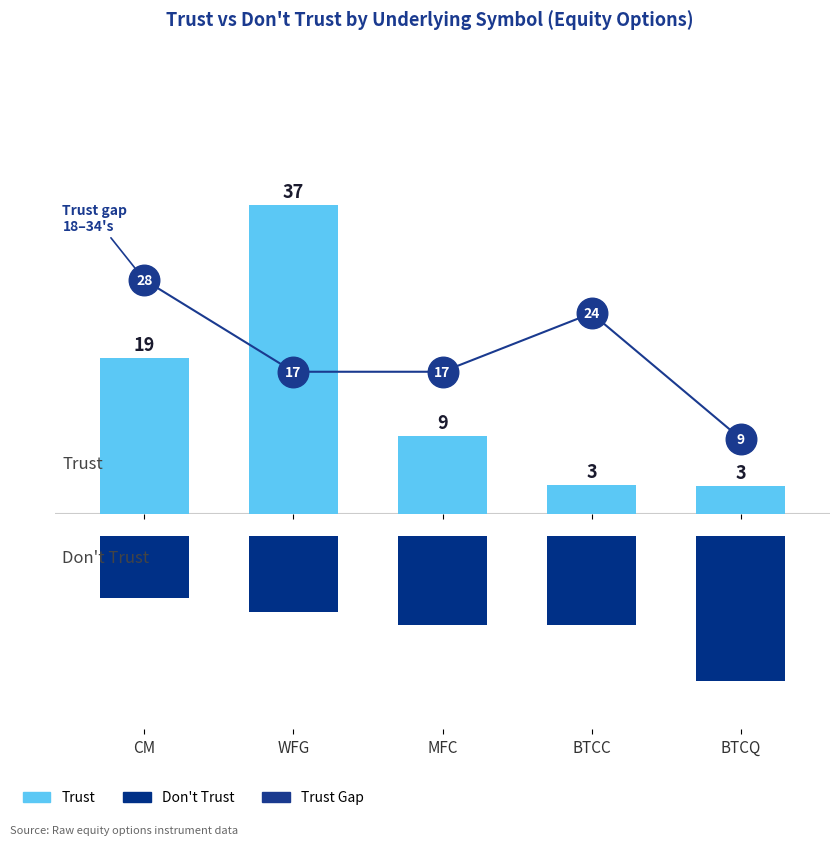

What is the sum of the Trust Gap values at BTCC and MFC?

41.0